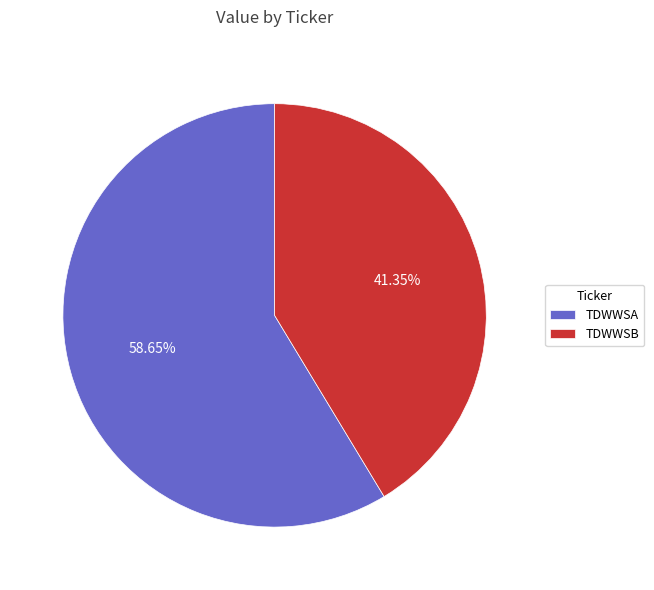

Rank the categories by value from highest to lowest.

TDWWSA, TDWWSB